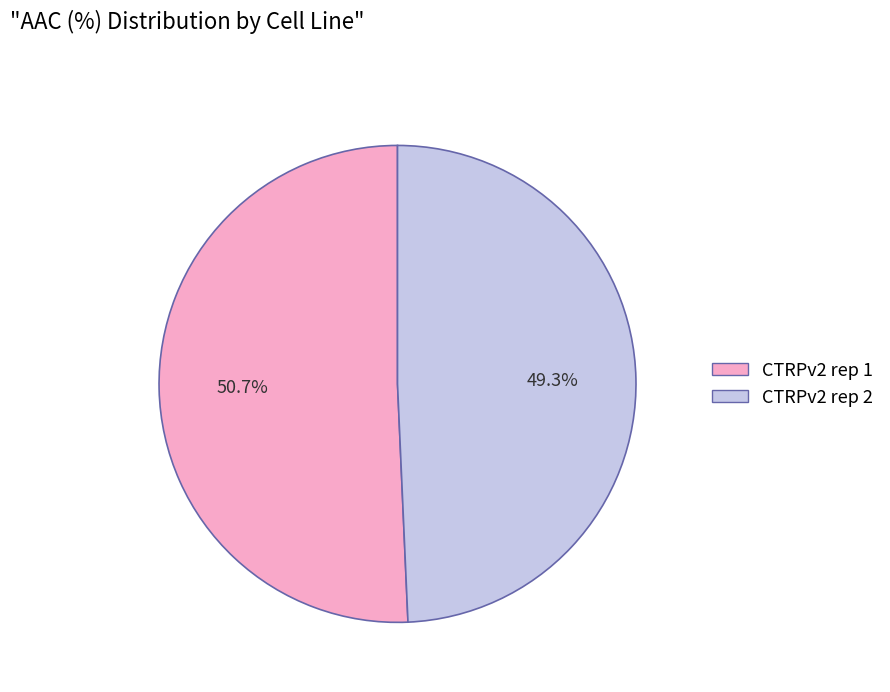

What is the ratio of the value at CTRPv2 rep 2 to the value at CTRPv2 rep 1?

1.0